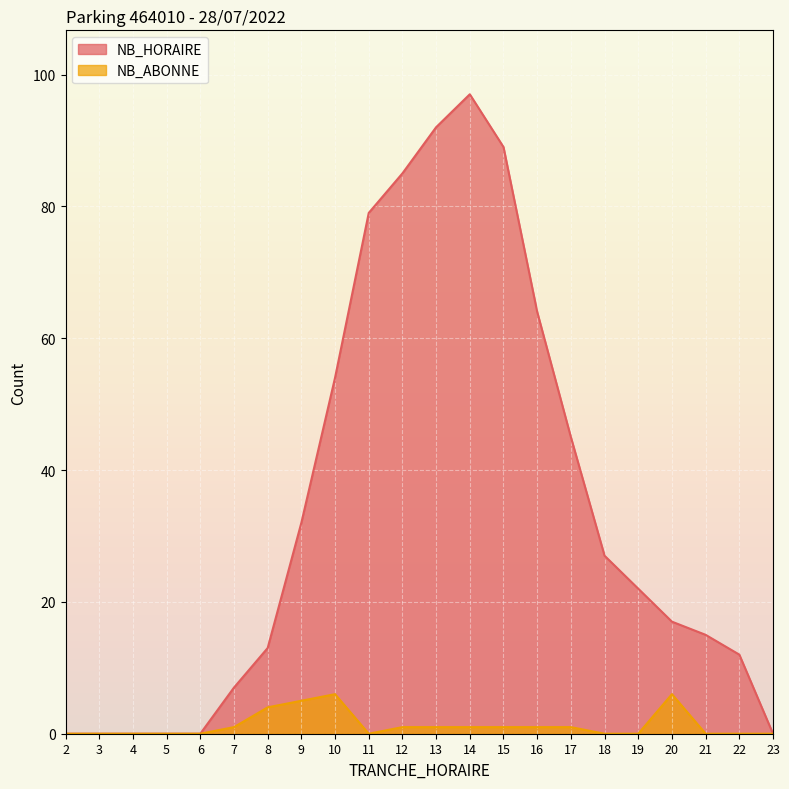

Reading left to right, list all the values displayed in this chart.

NB_HORAIRE: 2=0	3=0	4=0	5=0	6=0	7=7	8=13	9=32	10=54	11=79	12=85	13=92	14=97	15=89	16=64	17=45	18=27	19=22	20=17	21=15	22=12	23=0
NB_ABONNE: 2=0	3=0	4=0	5=0	6=0	7=1	8=4	9=5	10=6	11=0	12=1	13=1	14=1	15=1	16=1	17=1	18=0	19=0	20=6	21=0	22=0	23=0